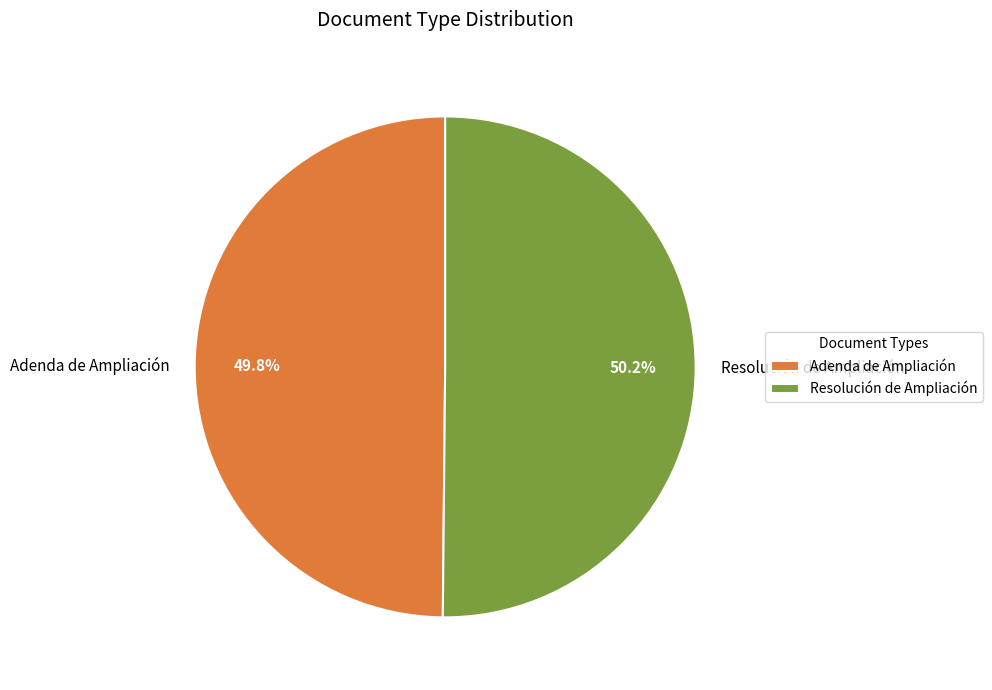

What is the ratio of the value at Adenda de Ampliación to the value at Resolución de Ampliación?

1.0